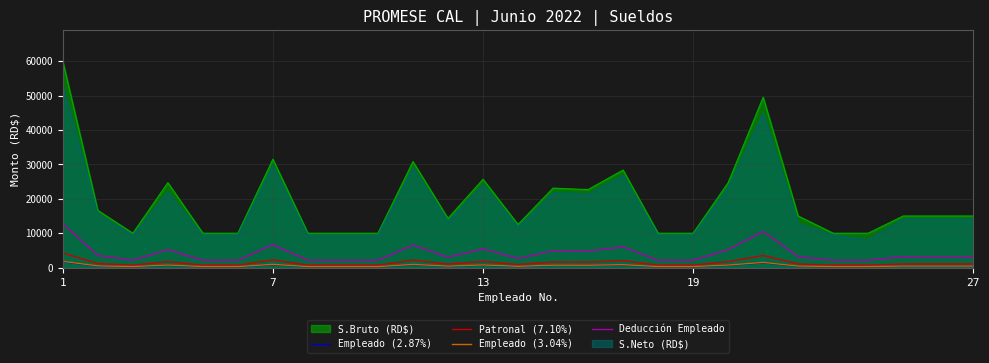

At which label does Empleado (2.87%) first exceed 430?

1